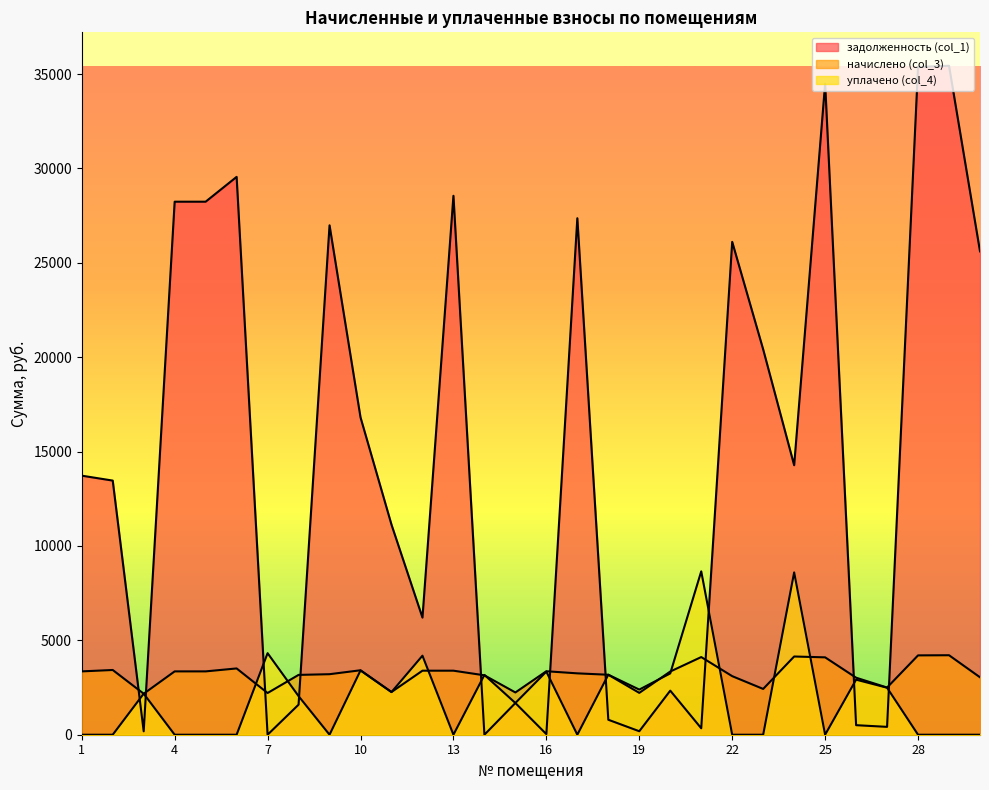

At which label does задолженность (col_1) reach its minimum?

7